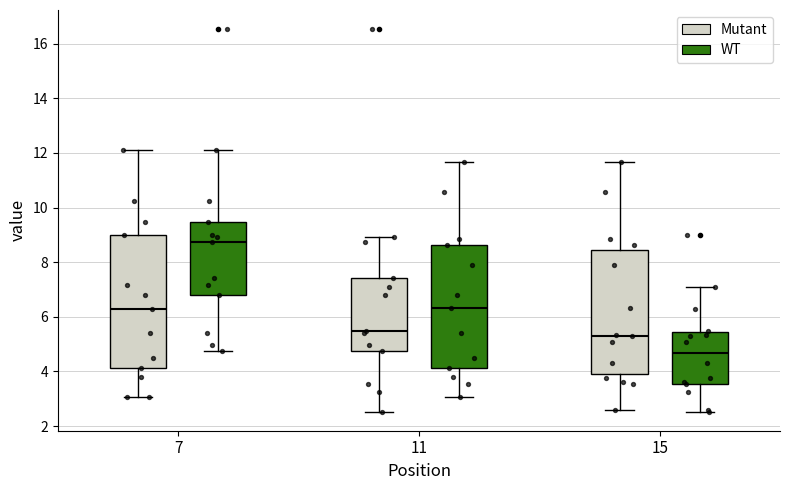

Which box is the tallest, from its lower edge to its upper edge?

7 (Mutant)